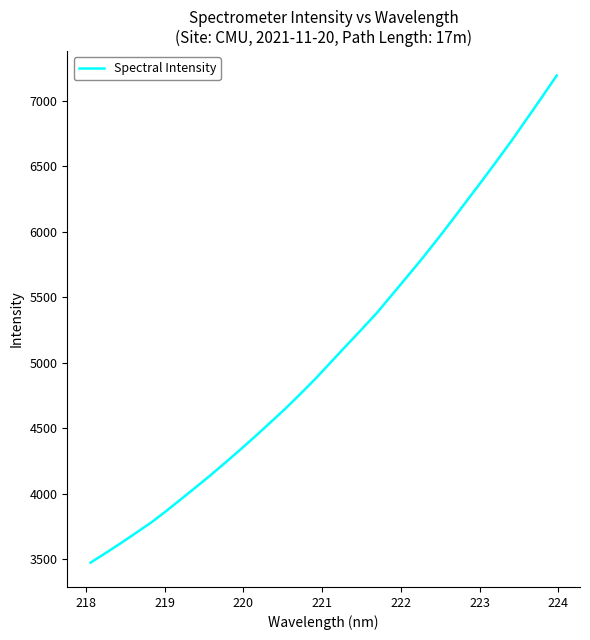

What is the difference between the maximum and minimum values?

3720.9